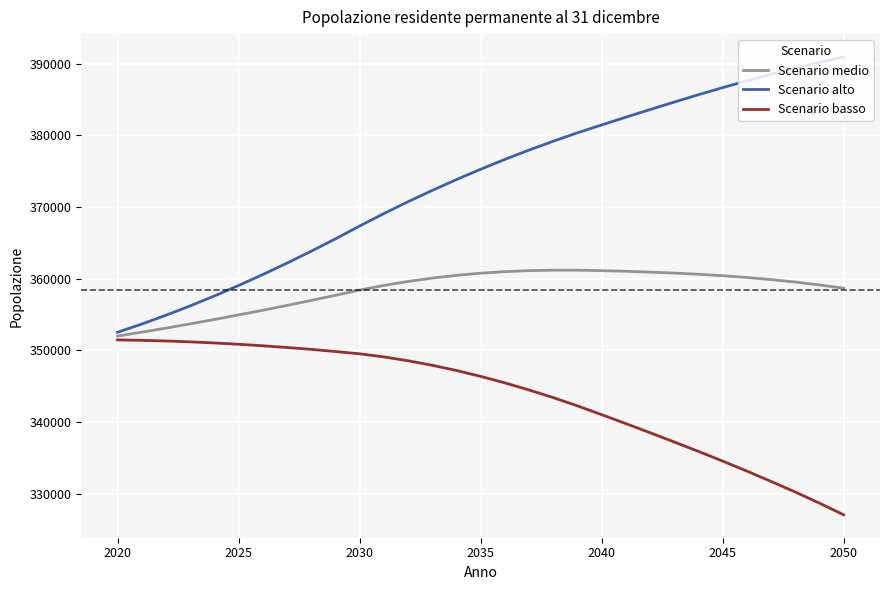

Rank the series by their maximum value, from lowest to highest.

Scenario basso, Scenario medio, Scenario alto